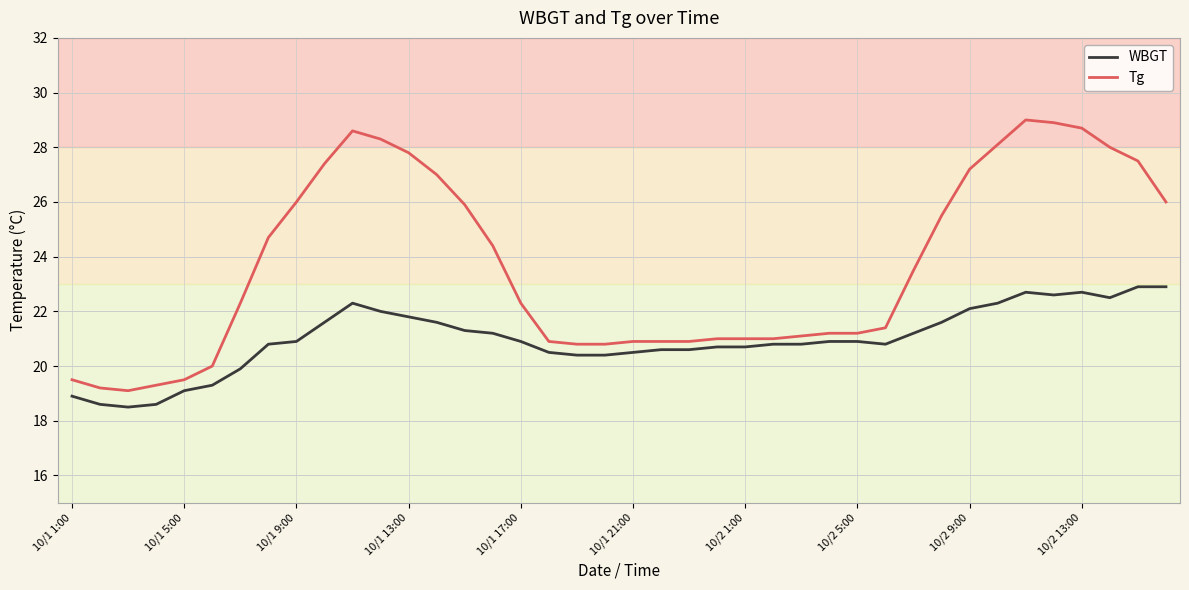

What is the greatest value displayed?

29.0